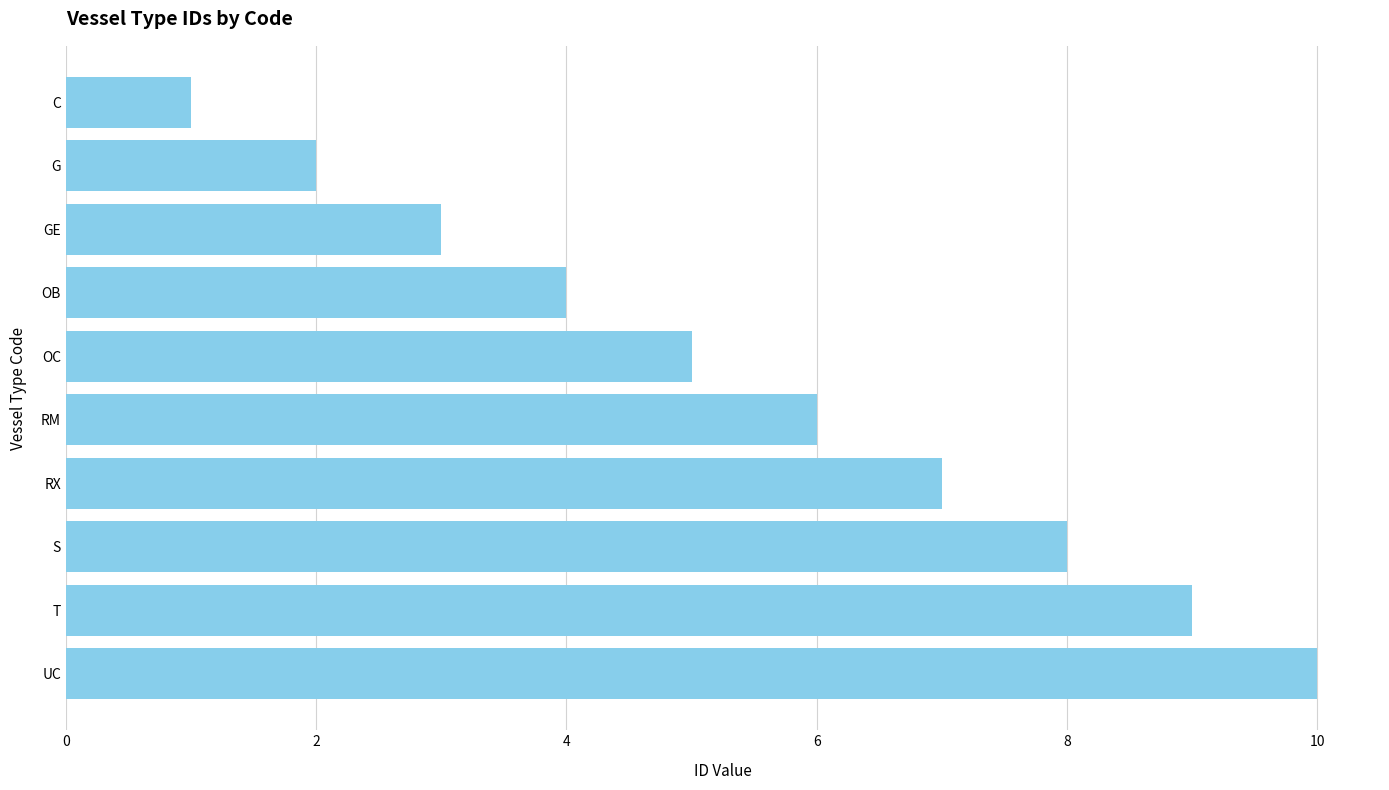

What is the change in value from OB to RM?

+2